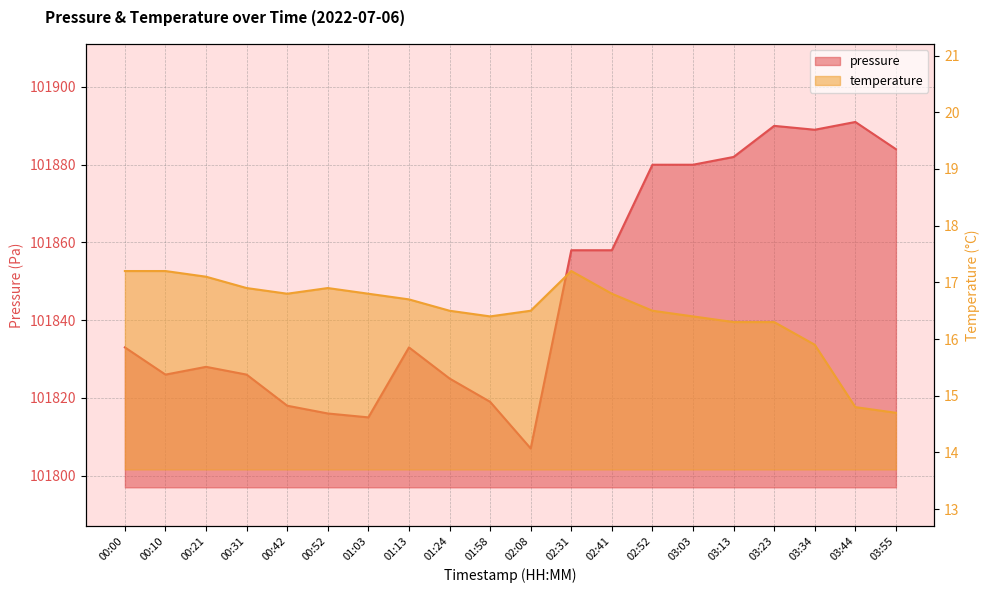

Rank the categories by pressure value from highest to lowest.

03:44, 03:23, 03:34, 03:55, 03:13, 02:52, 03:03, 02:31, 02:41, 00:00, 01:13, 00:21, 00:10, 00:31, 01:24, 01:58, 00:42, 00:52, 01:03, 02:08